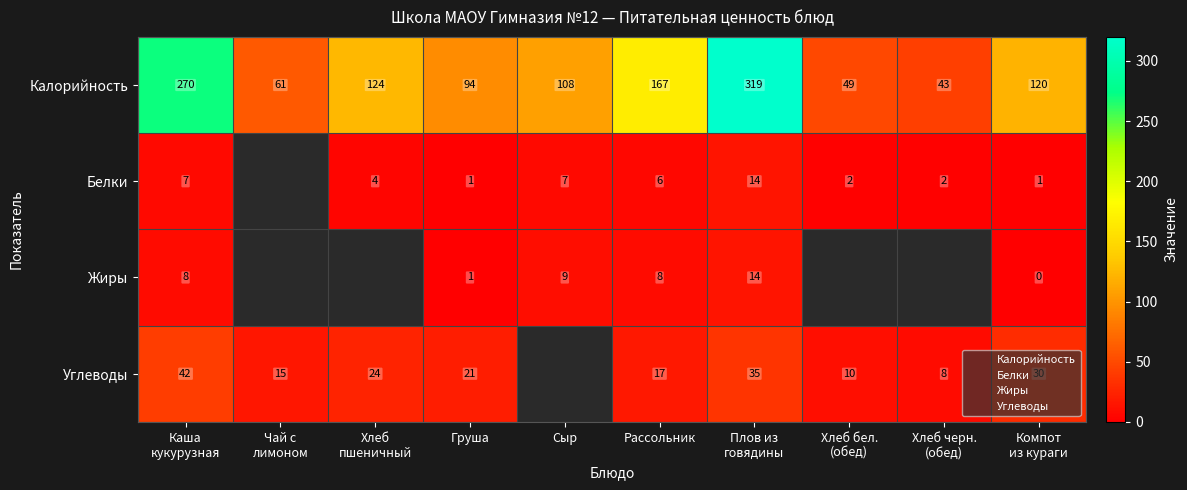

Which series has the largest total across all categories?

Калорийность